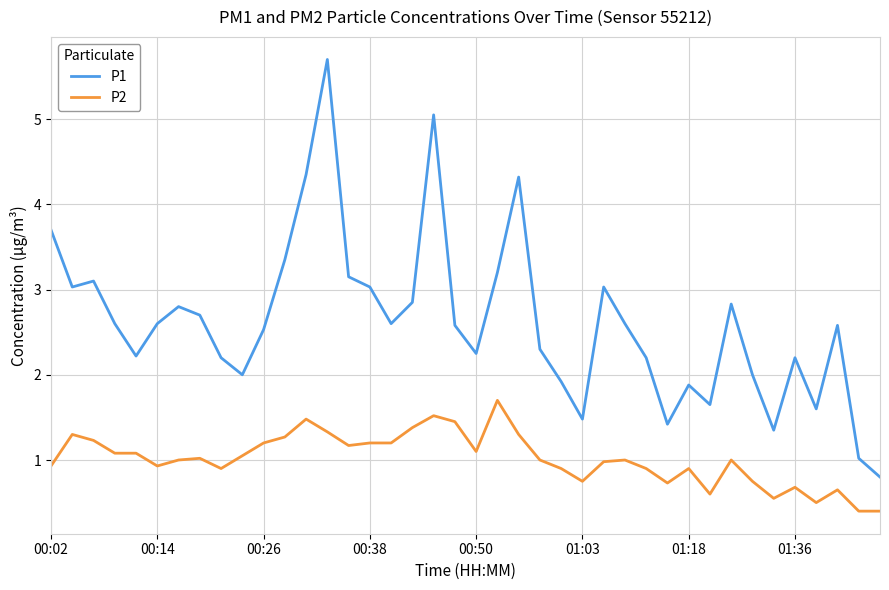

Rank the series by their average value, from highest to lowest.

P1, P2